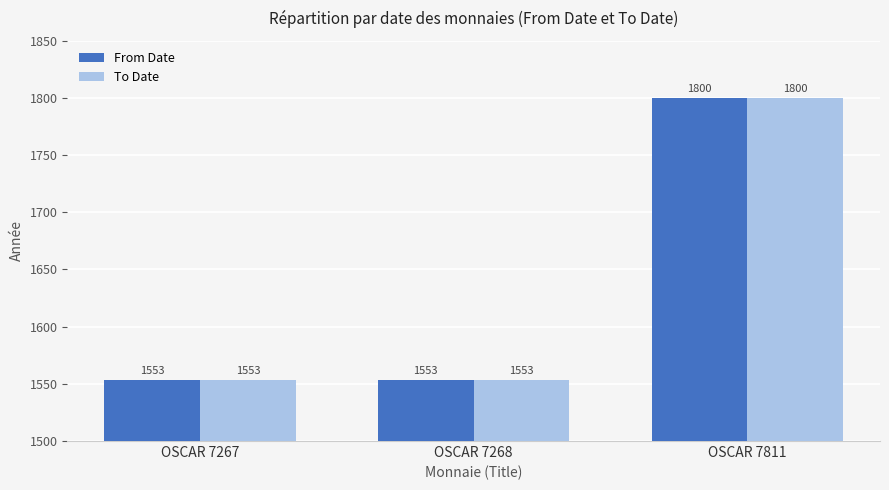

Is the value of From Date at OSCAR 7811 greater than the value of To Date at OSCAR 7268?

Yes